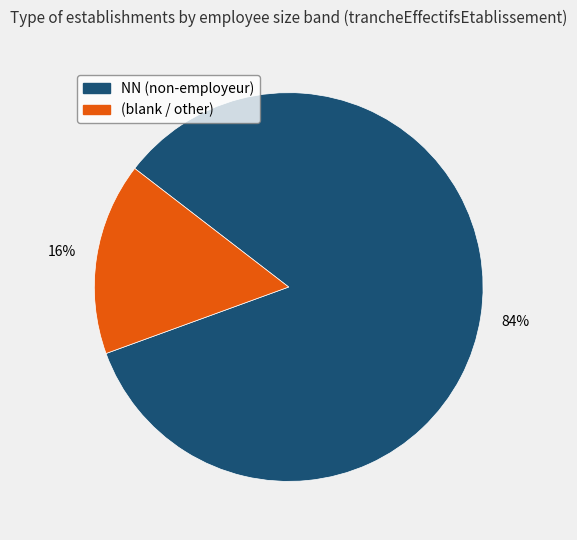

How many slices are in this pie chart?

2